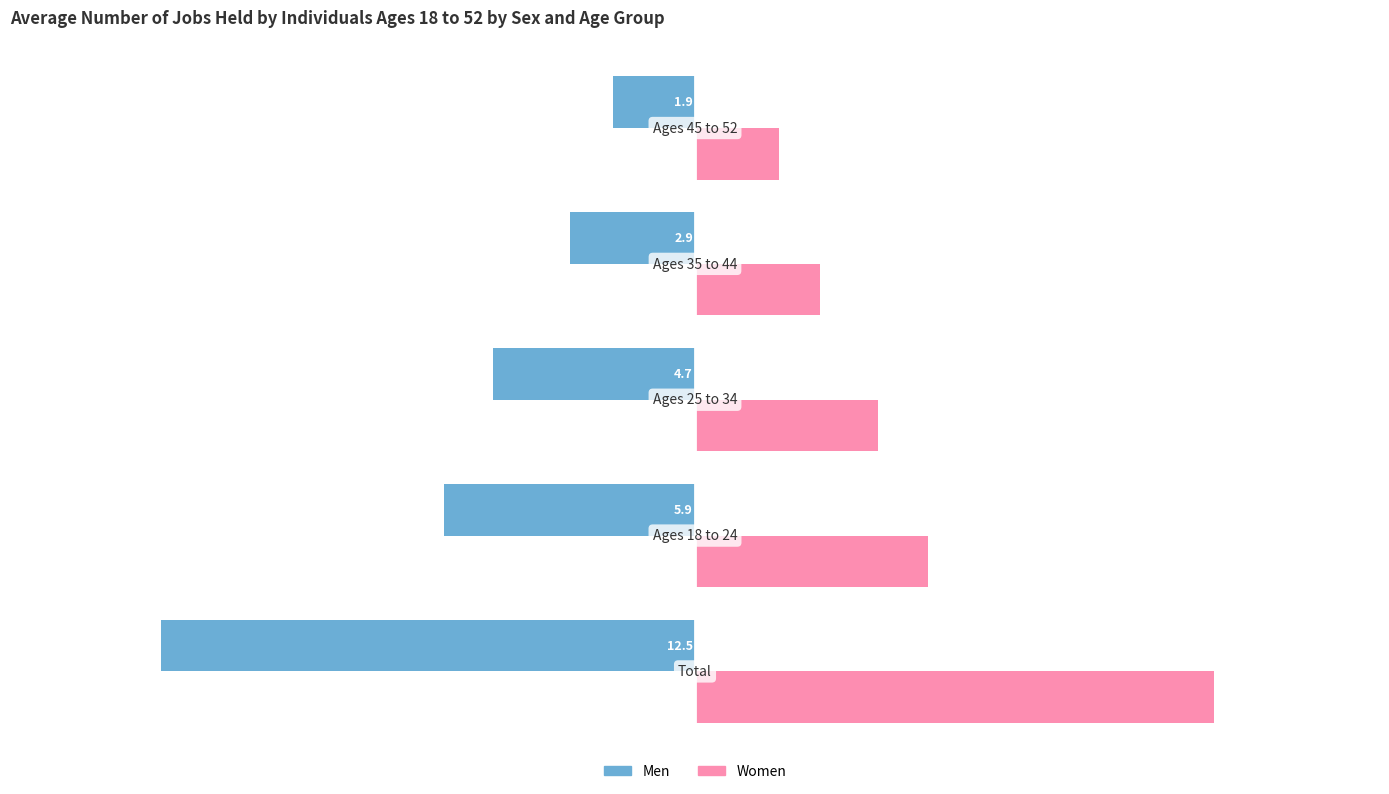

List the series in order of their overall mean, lowest first.

Men, Women